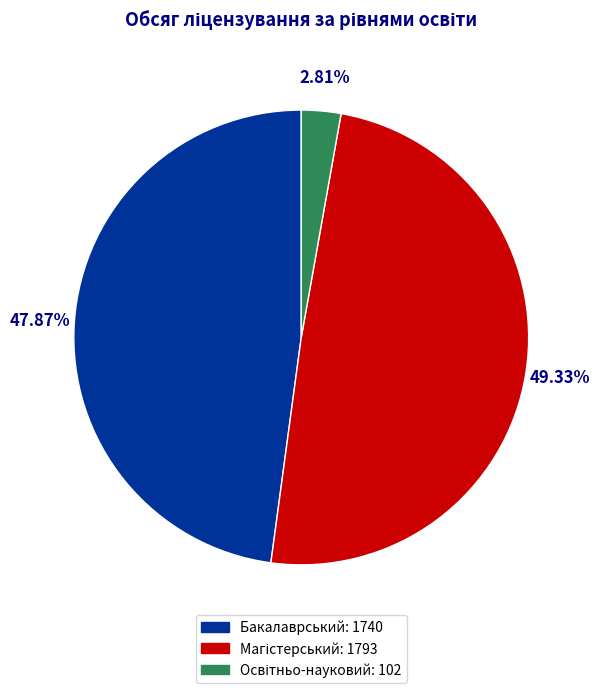

Does any single category account for the majority?

No